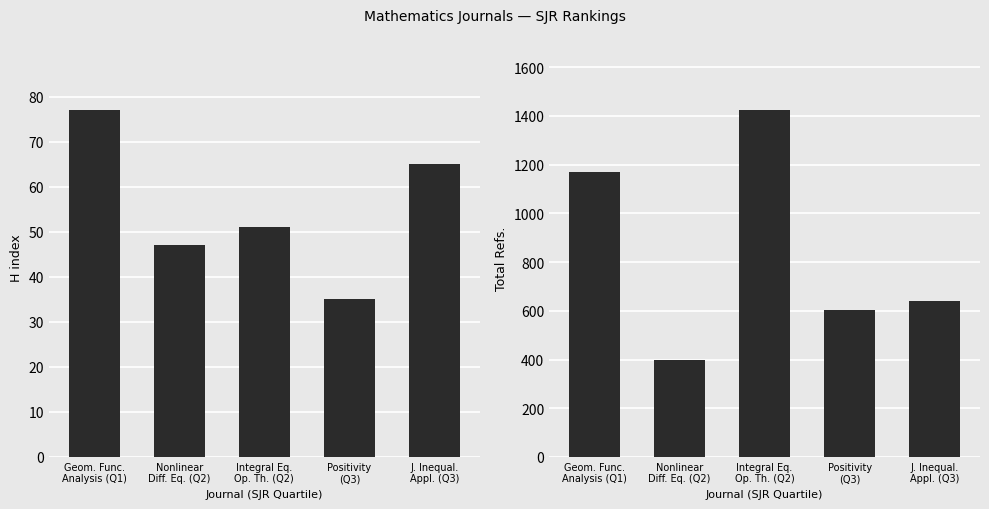

The value of Total Refs. at J. Inequal.
Appl. (Q3) is 378. True or false?

False